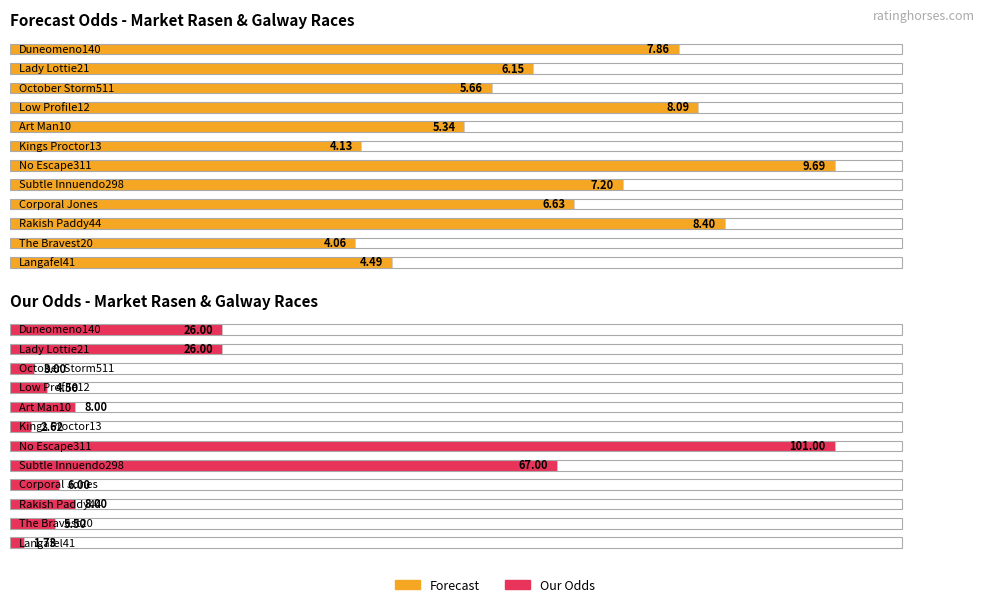

Is it true that Our Odds equals 3.2 at Rakish Paddy44?

False